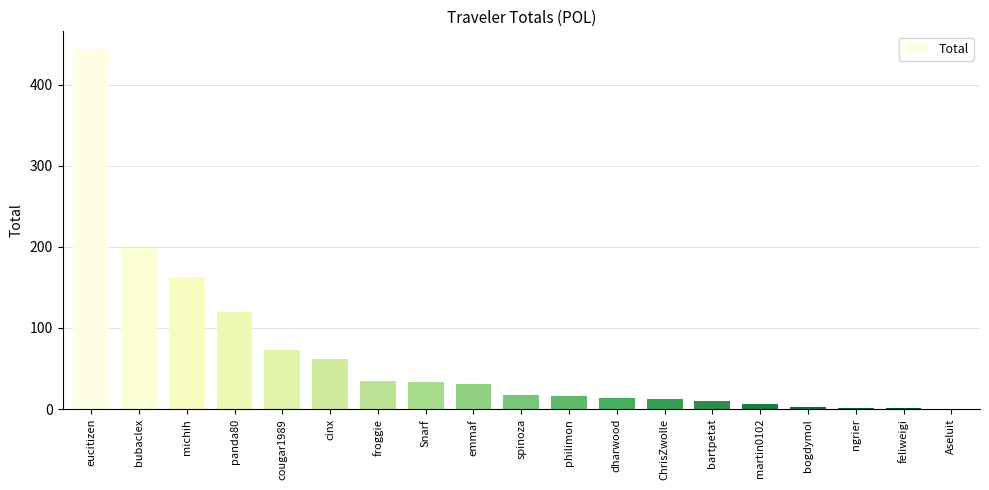

What is the maximum value shown in the chart?

443.3